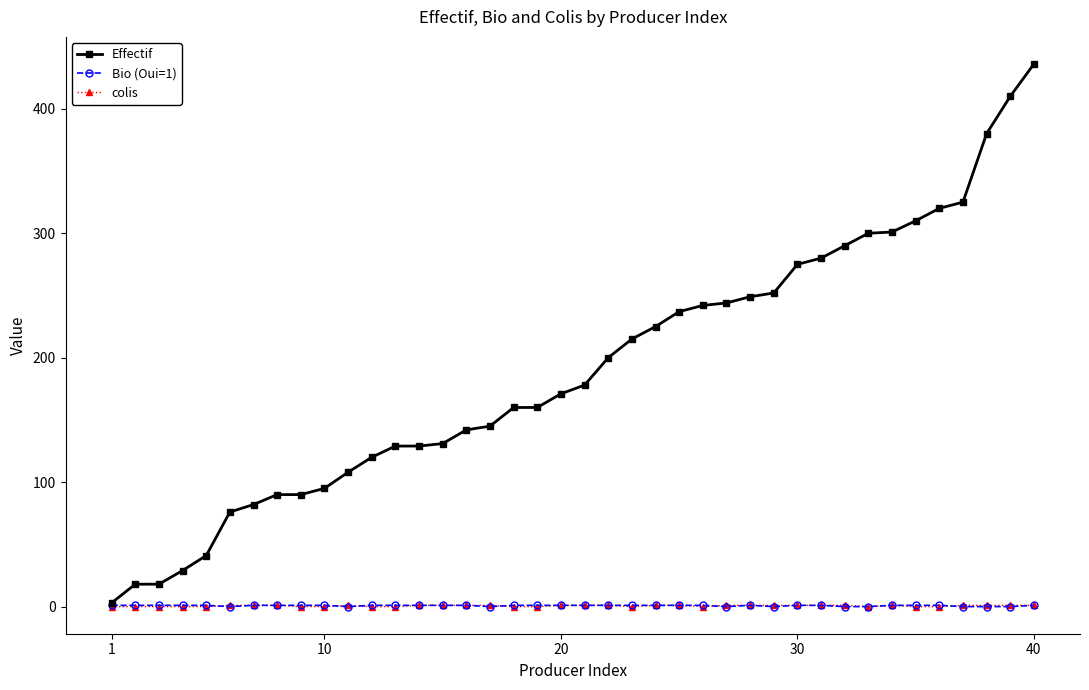

At how many categories does at least one series exceed 187?

19